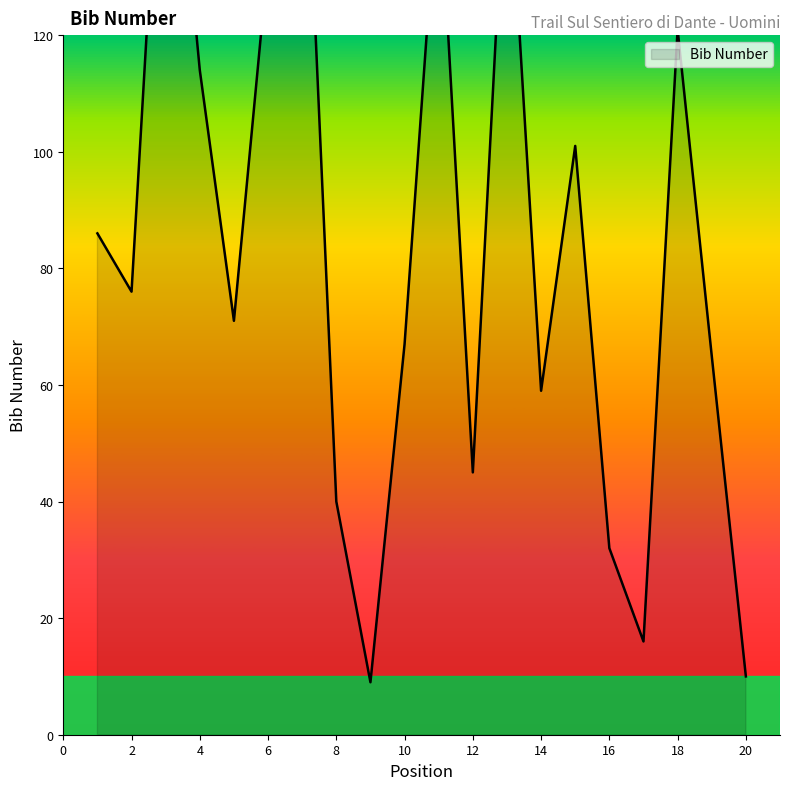

What is the approximate value at 10, to the nearest 50?

50